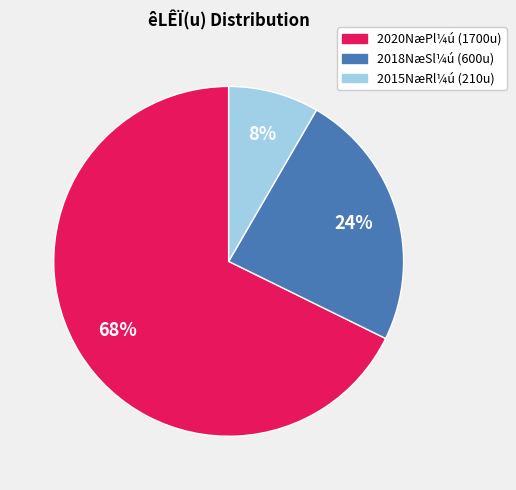

Is there any slice that represents more than half of the pie?

Yes